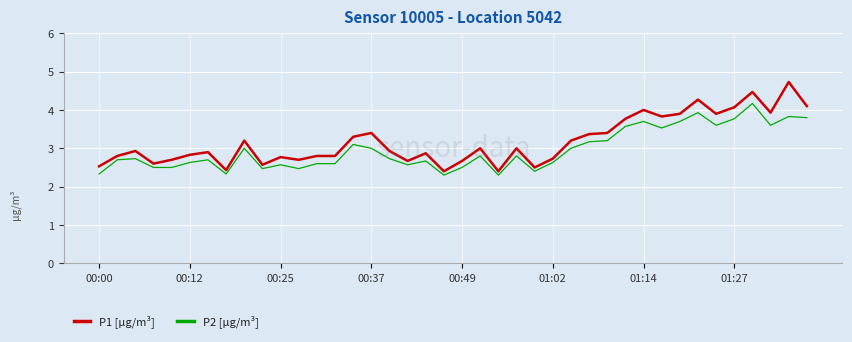

True or false: P1 [µg/m³] and P2 [µg/m³] intersect in this chart.

False